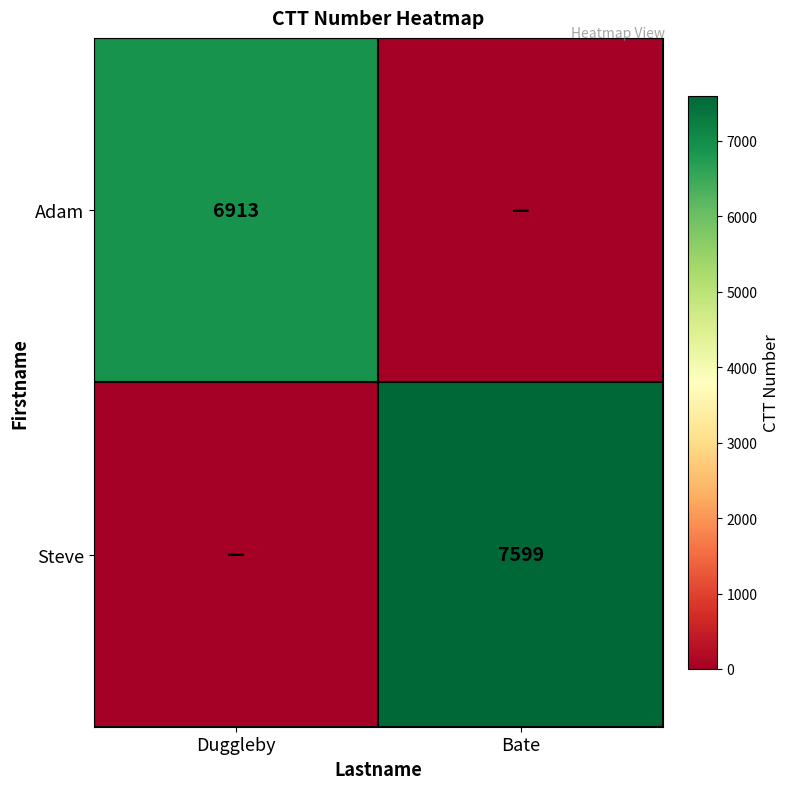

Is it true that Adam equals 6913 at Duggleby?

True